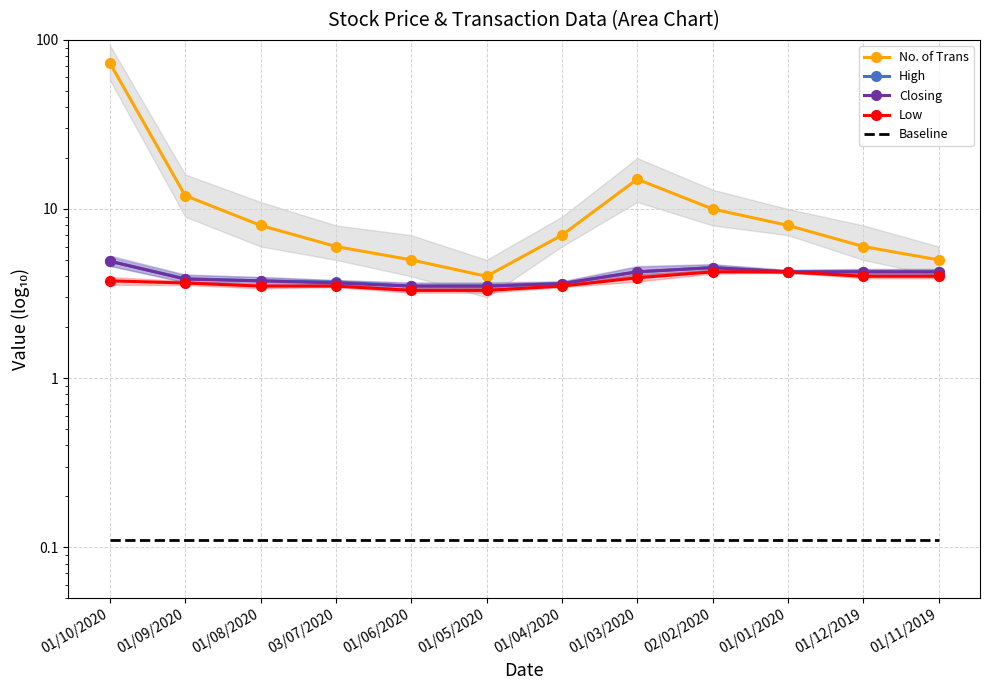

True or false: No. of Trans and Closing cross at least once.

False